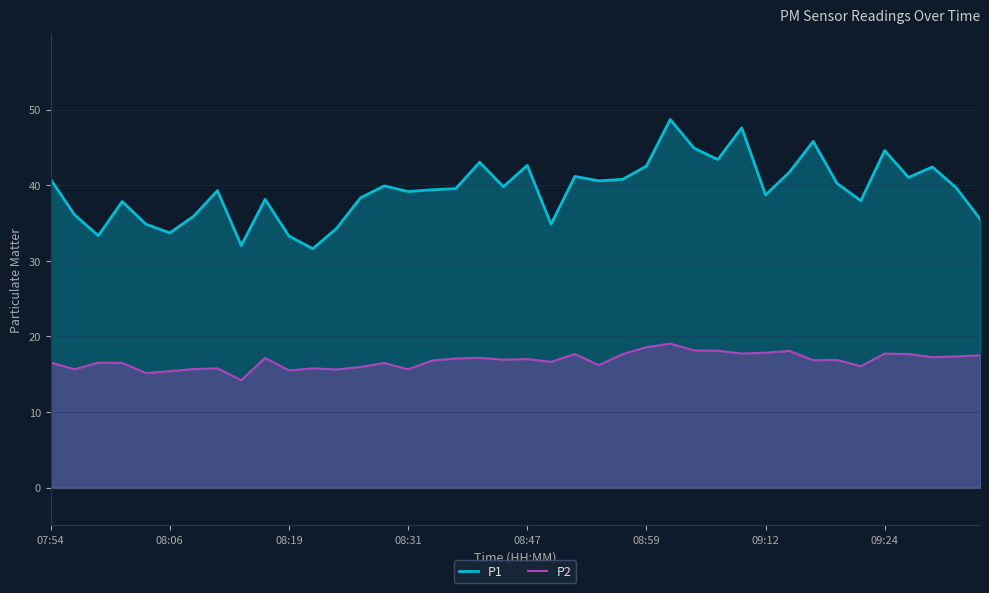

How many lines are shown in the chart?

2